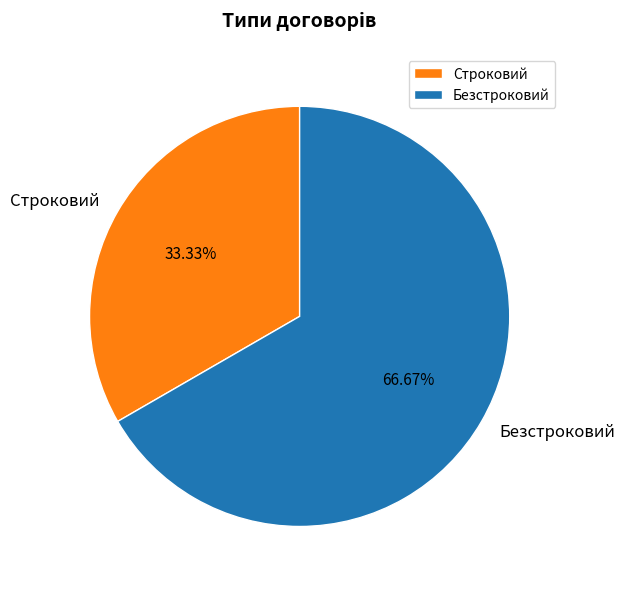

Is it true that Безстроковий is 73% of the pie?

False